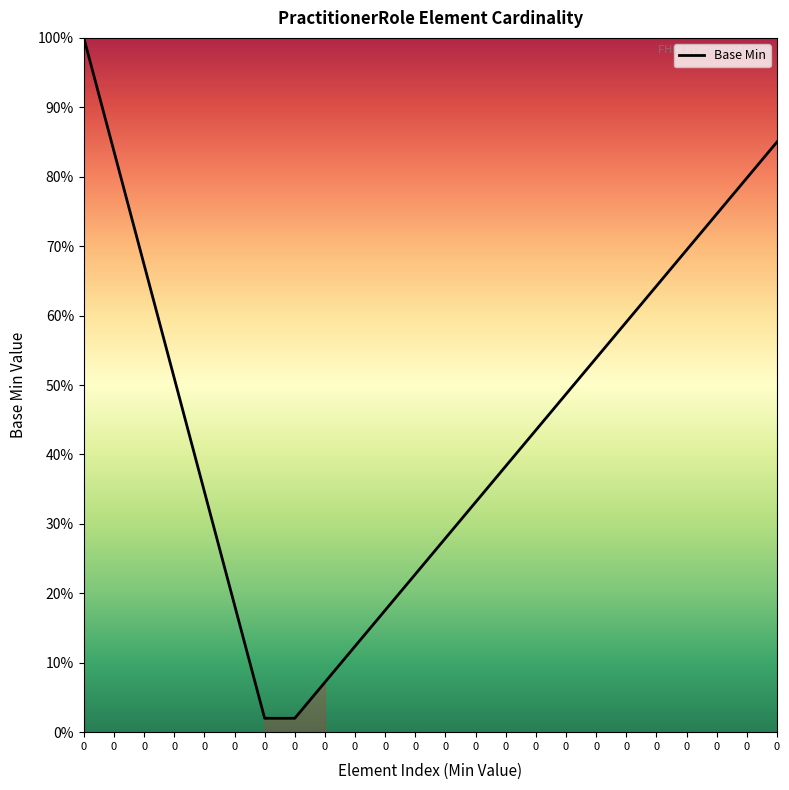

Is this an area chart (filled region under the line)?

No